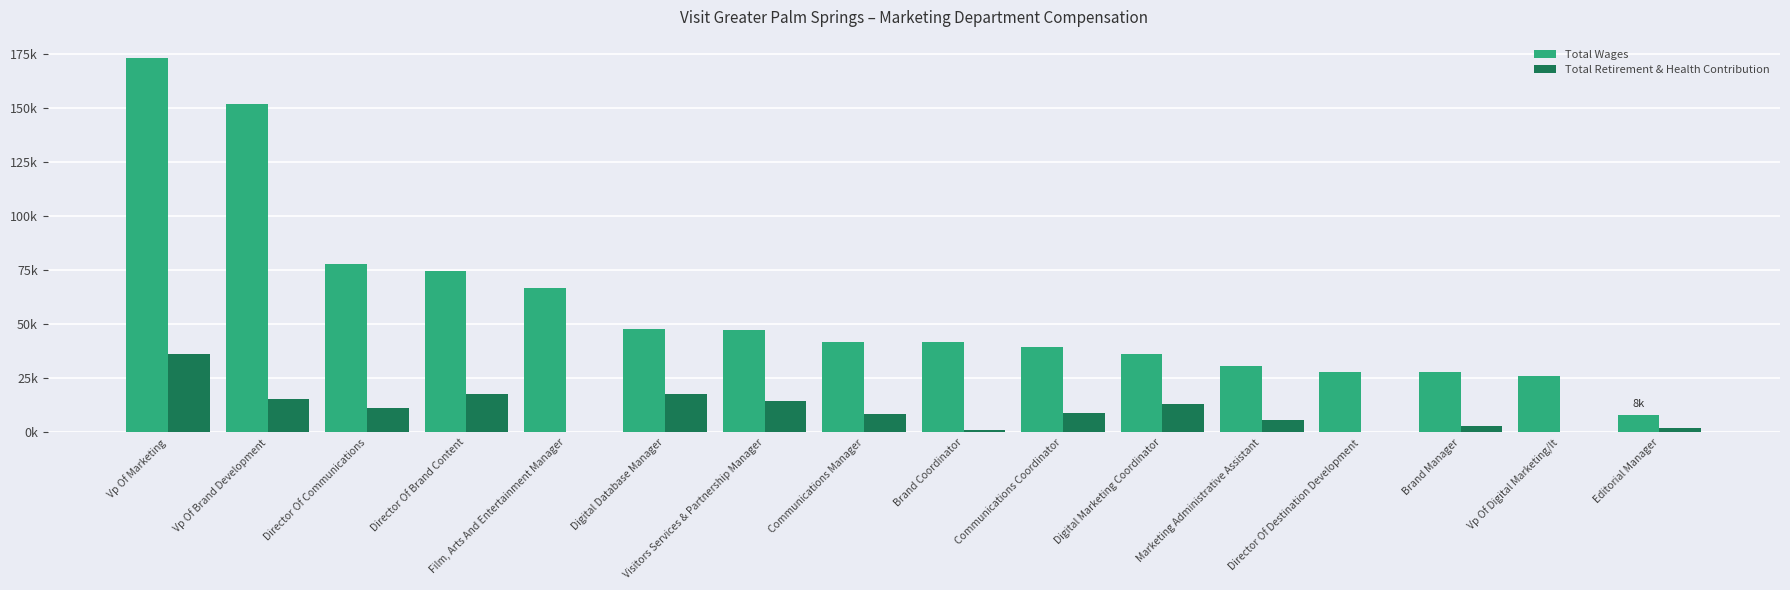

At Digital Marketing Coordinator, list the series in order from smallest to largest.

Total Retirement & Health Contribution, Total Wages